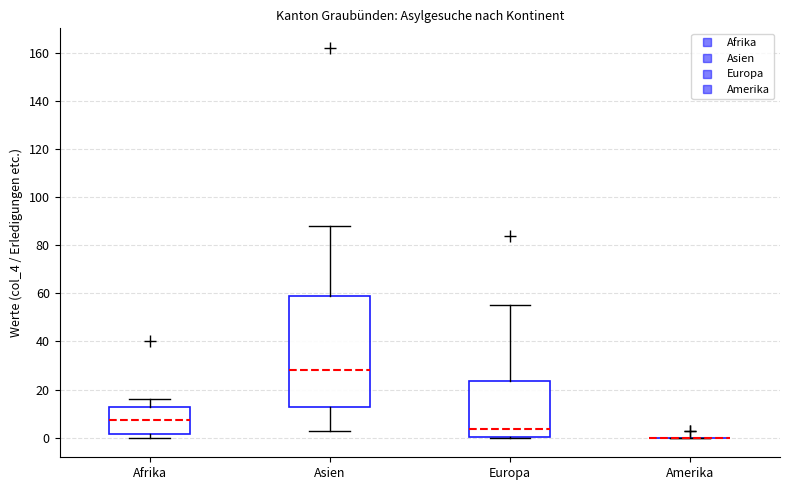

Reading left to right, transcribe this box plot: for each box, give where its median line is, the range the box spans, and where its two whiskers end, as read against the y-axis. The values are not printed on the chart, so give them approximately, as read against the axis.

Afrika: median 8, box 2 to 12, whiskers 0 to 16
Asien: median 28, box 12 to 60, whiskers 4 to 88
Europa: median 4, box 0 to 24, whiskers 0 to 56
Amerika: box collapsed to a line at 0, whiskers 0 to 0